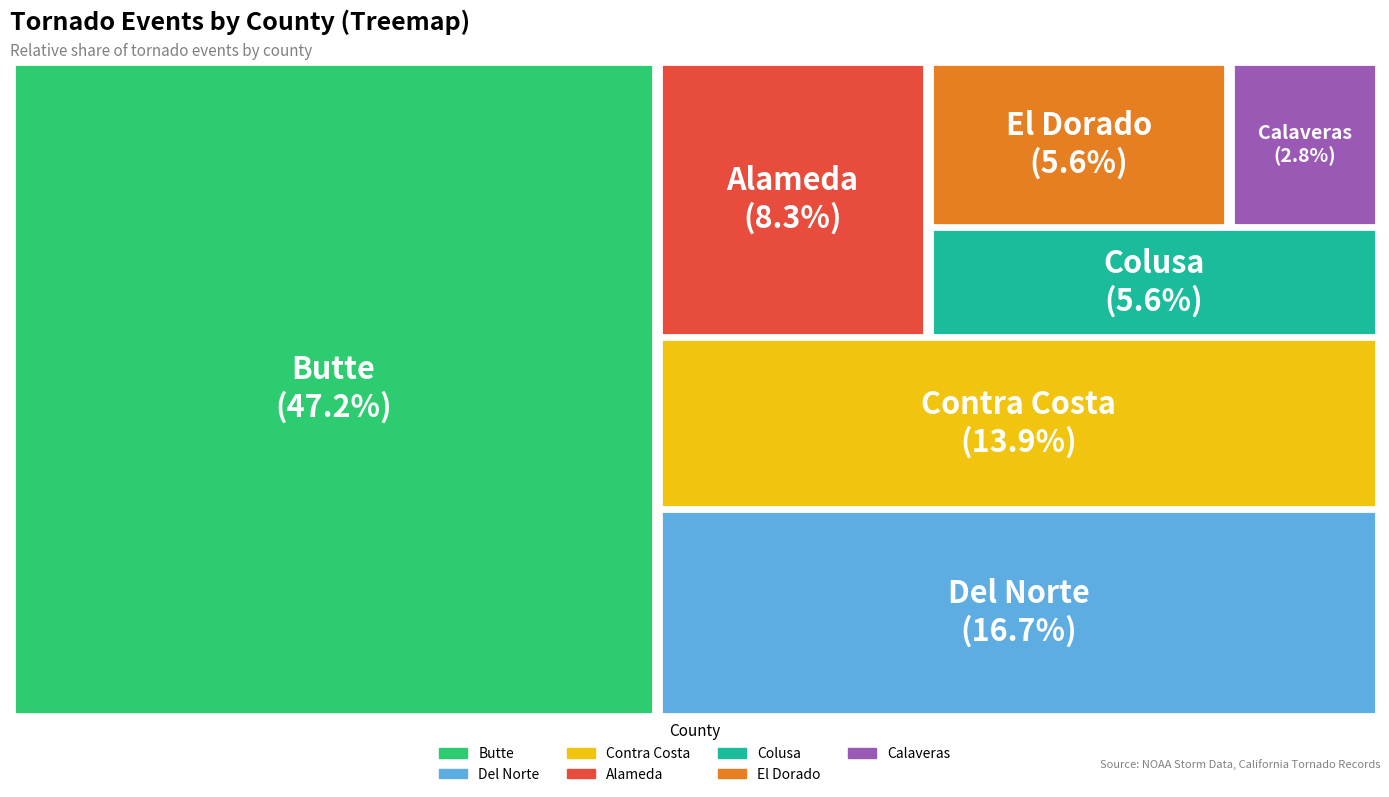

Combined, what portion of the pie is Colusa and Calaveras?

8.3%